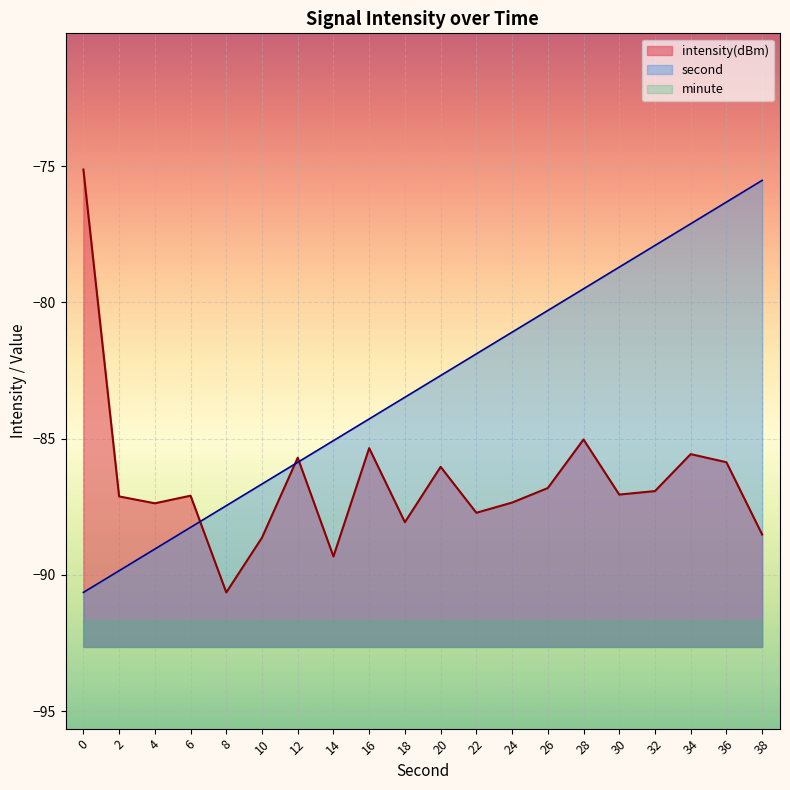

At how many categories does at least one series exceed -78?

5